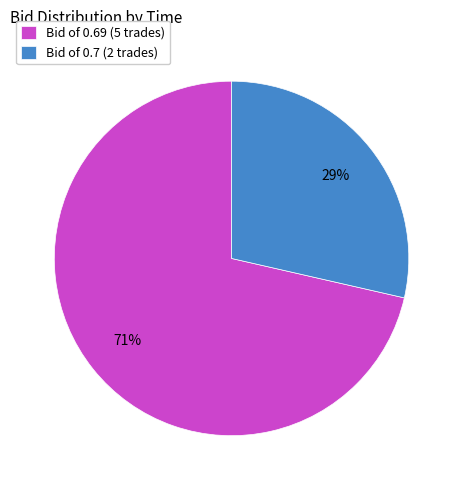

The Bid of 0.69 (5 trades) slice represents 71% of the pie. True or false?

True